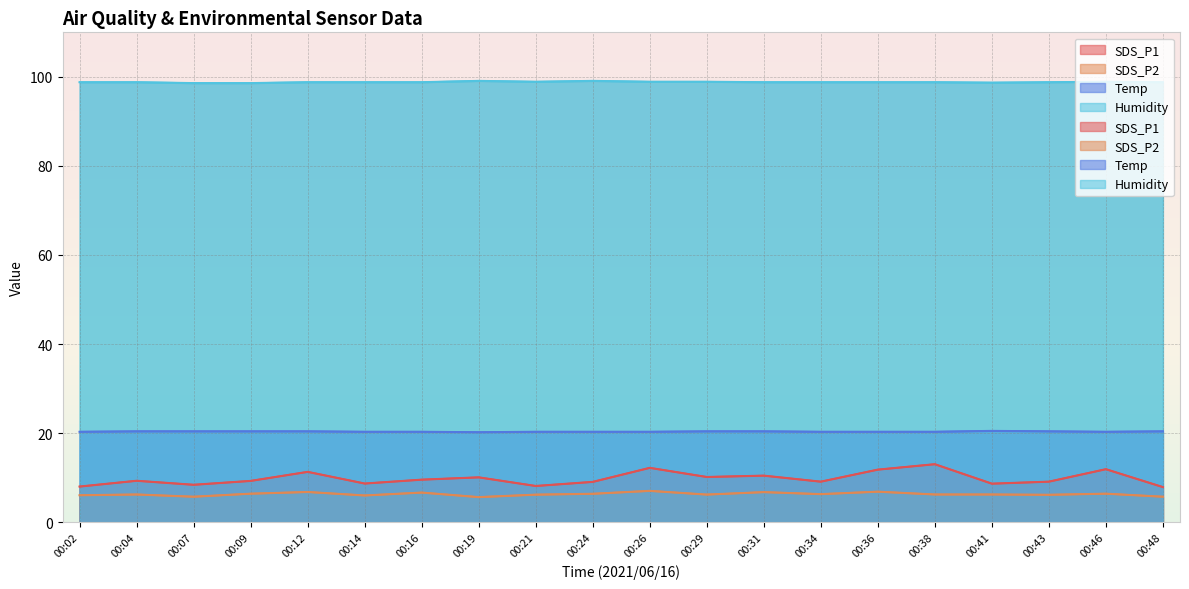

What is the highest value of the SDS_P1 series?

13.0